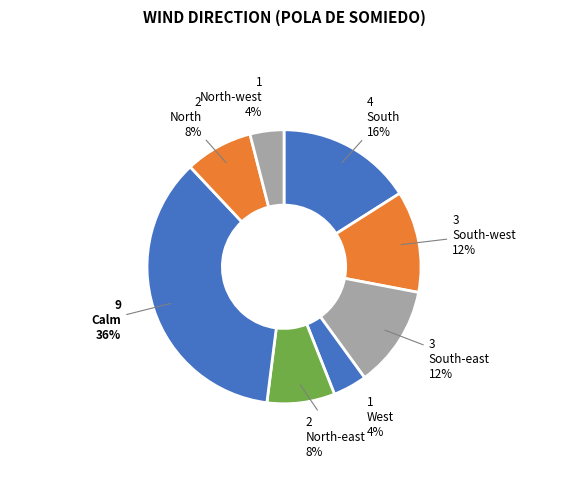

How many slices are in this pie chart?

8